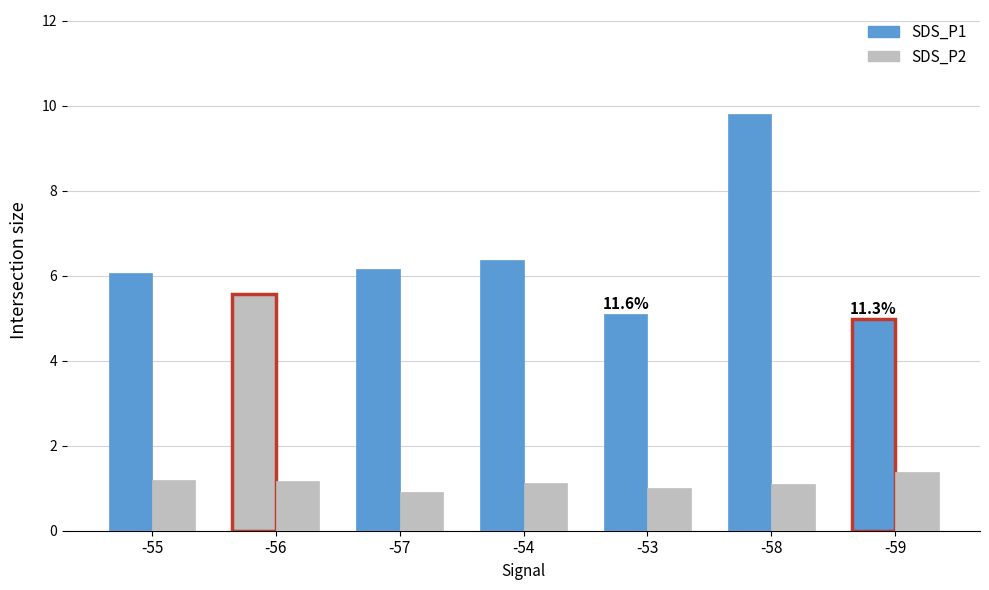

Count the number of categories in the chart.

7